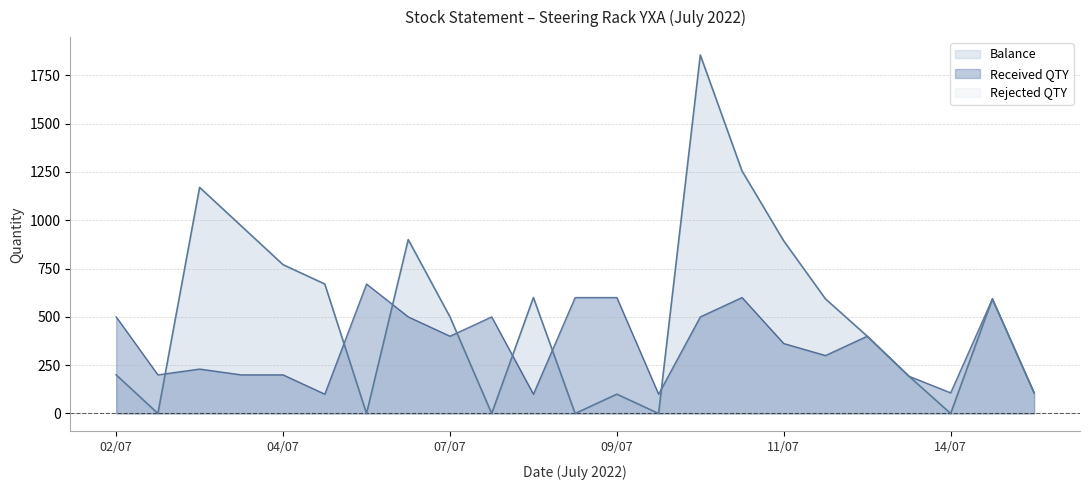

The value of Balance at 07/07 is 805. True or false?

False